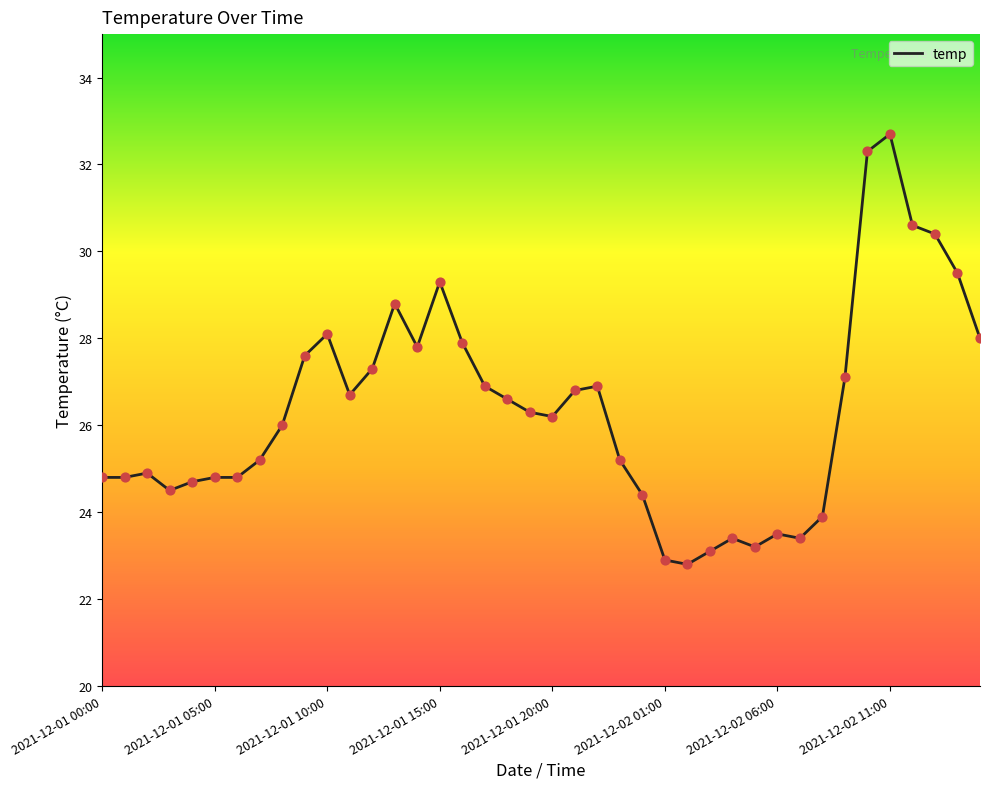

What is the maximum value shown in the chart?

32.7